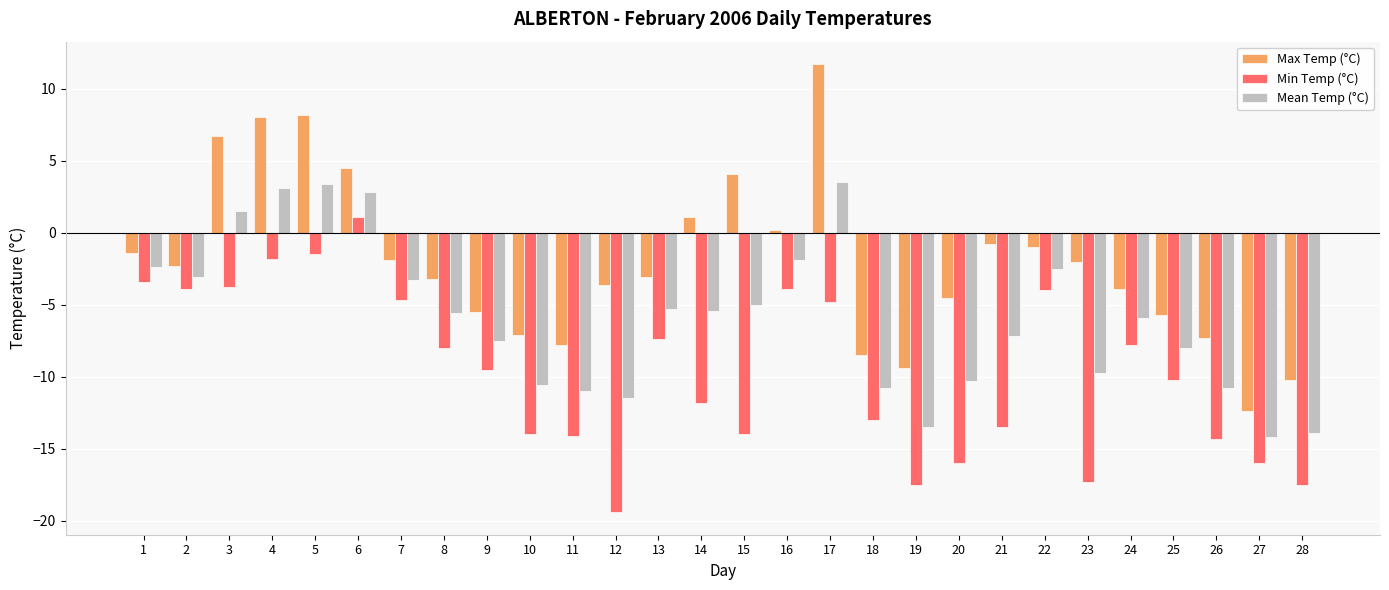

How many bars are there in each group?

3